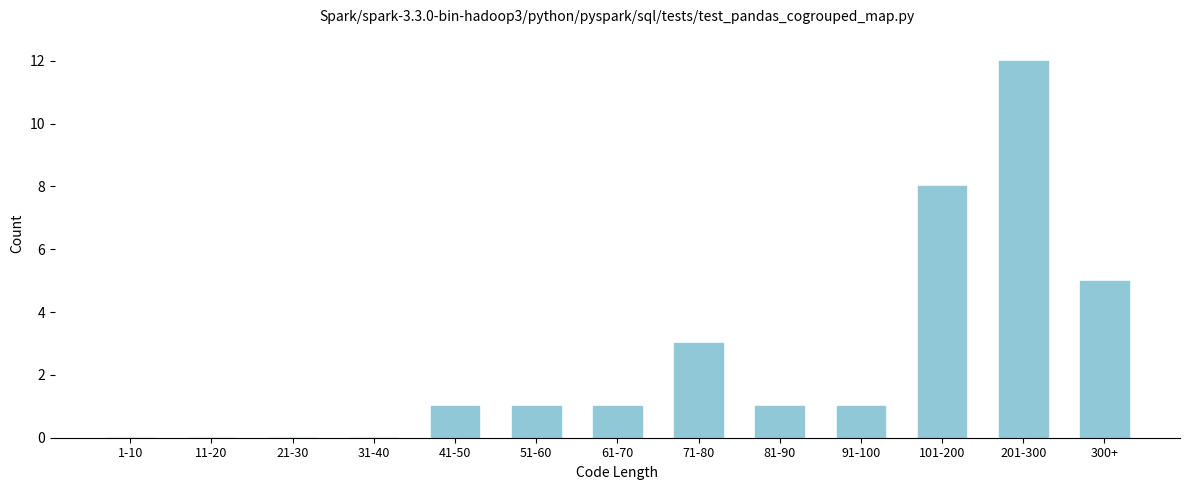

Reading right to left, transcribe all the data shown in this chart.

300+=5	201-300=12	101-200=8	91-100=1	81-90=1	71-80=3	61-70=1	51-60=1	41-50=1	31-40=0	21-30=0	11-20=0	1-10=0